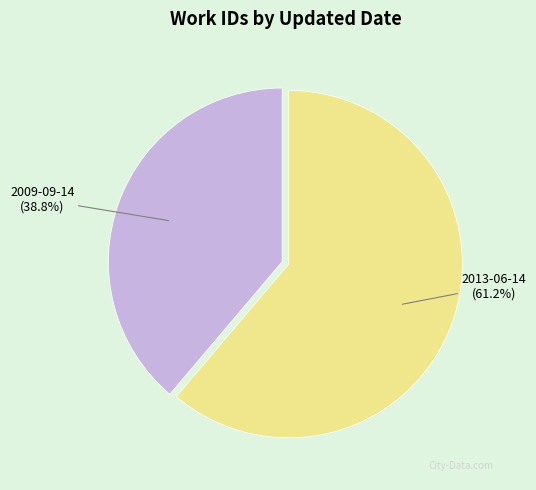

Count the number of slices in the pie.

2